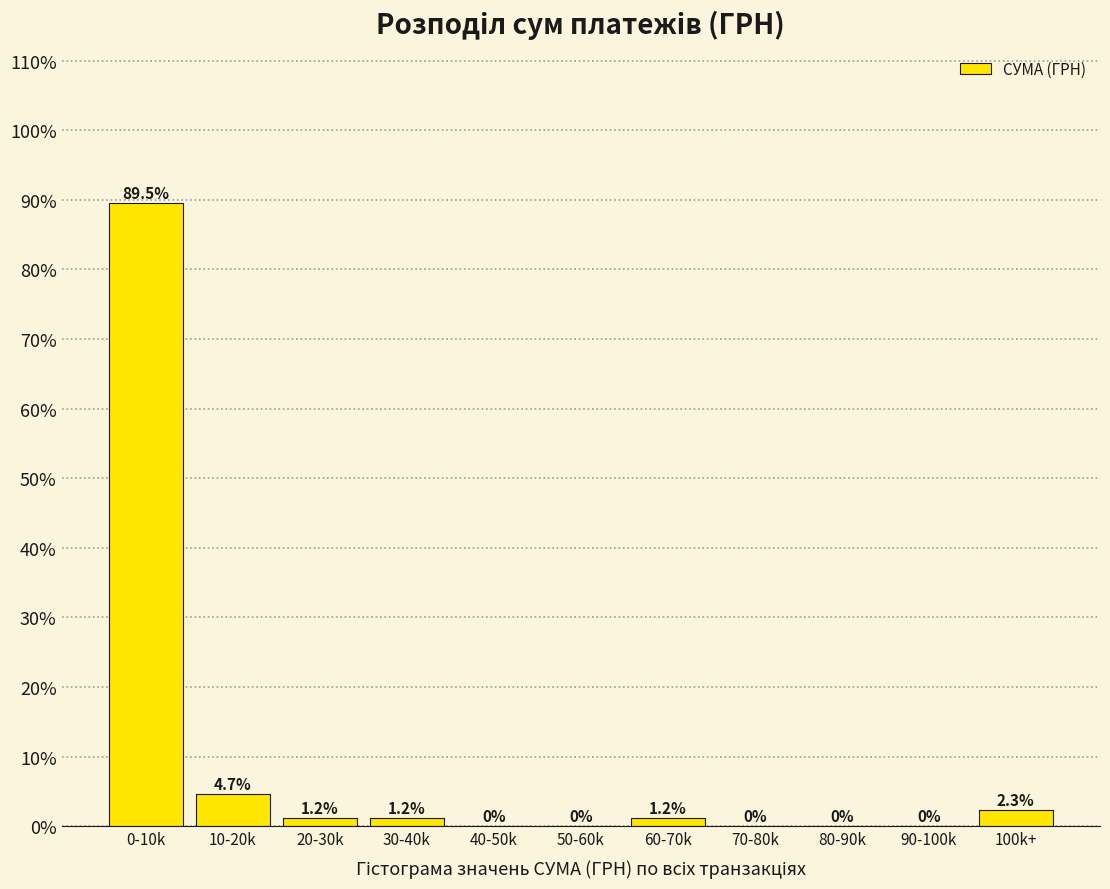

Reading right to left, transcribe all the data shown in this chart.

100k+=2.3	90-100k=0.0	80-90k=0.0	70-80k=0.0	60-70k=1.2	50-60k=0.0	40-50k=0.0	30-40k=1.2	20-30k=1.2	10-20k=4.7	0-10k=89.5